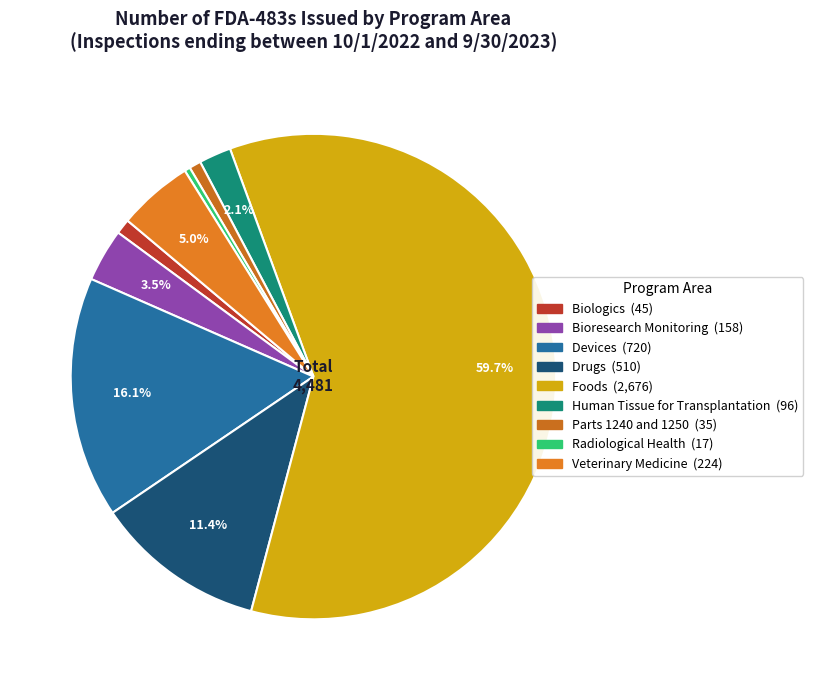

How many segments does this pie chart have?

9